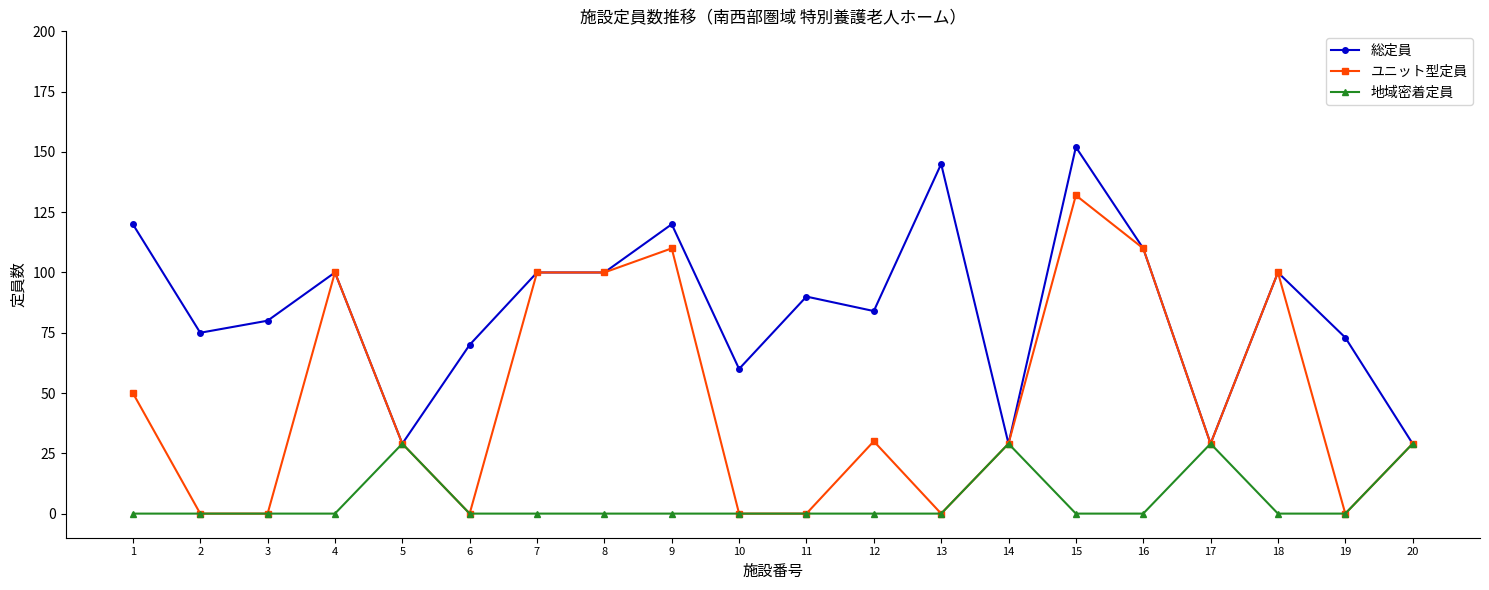

What is the value of the ユニット型定員 point at the 8th from the left?

100